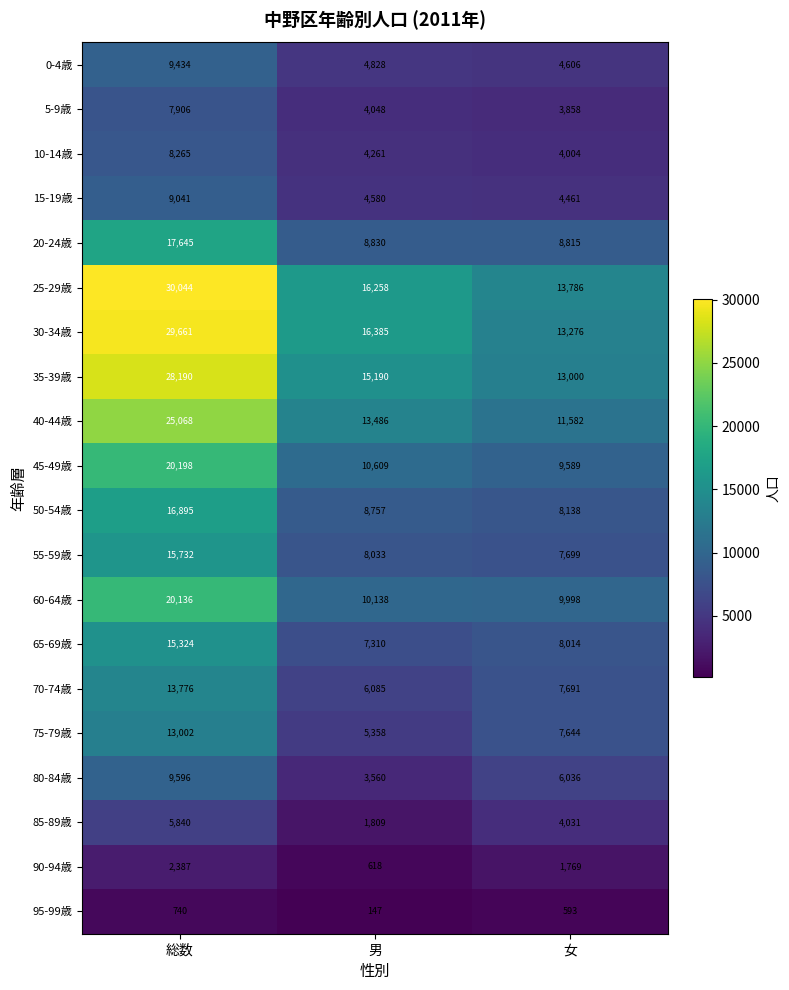

The value of 35-39歳 at 総数 is 28190. True or false?

True